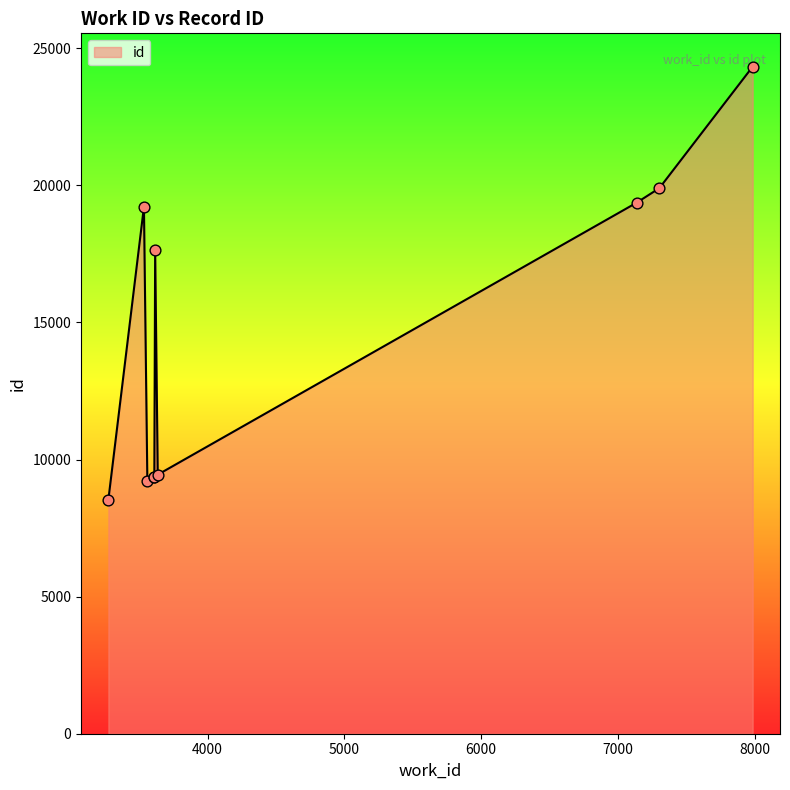

What is the difference between the maximum and minimum values?

15789